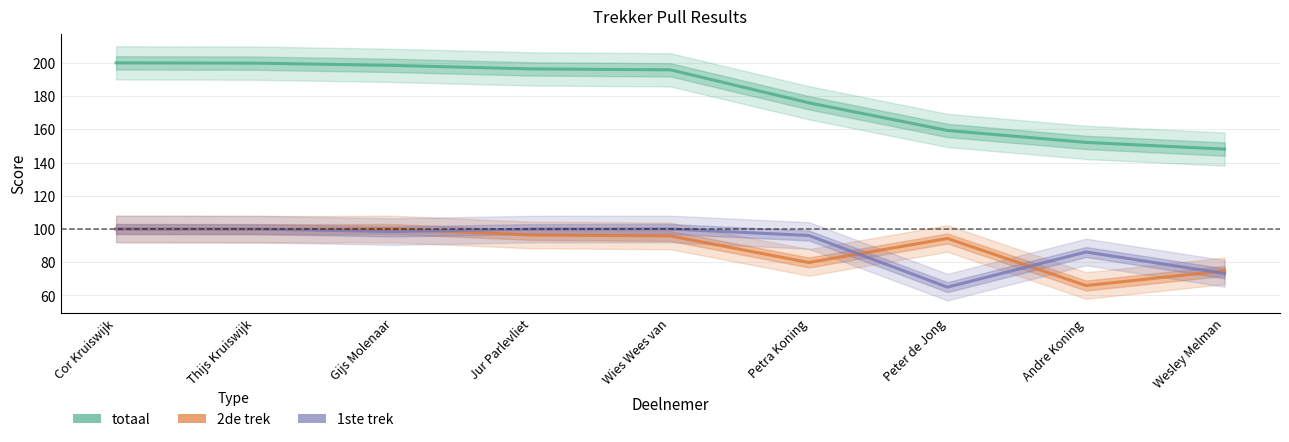

At how many categories does at least one series exceed 135?

9